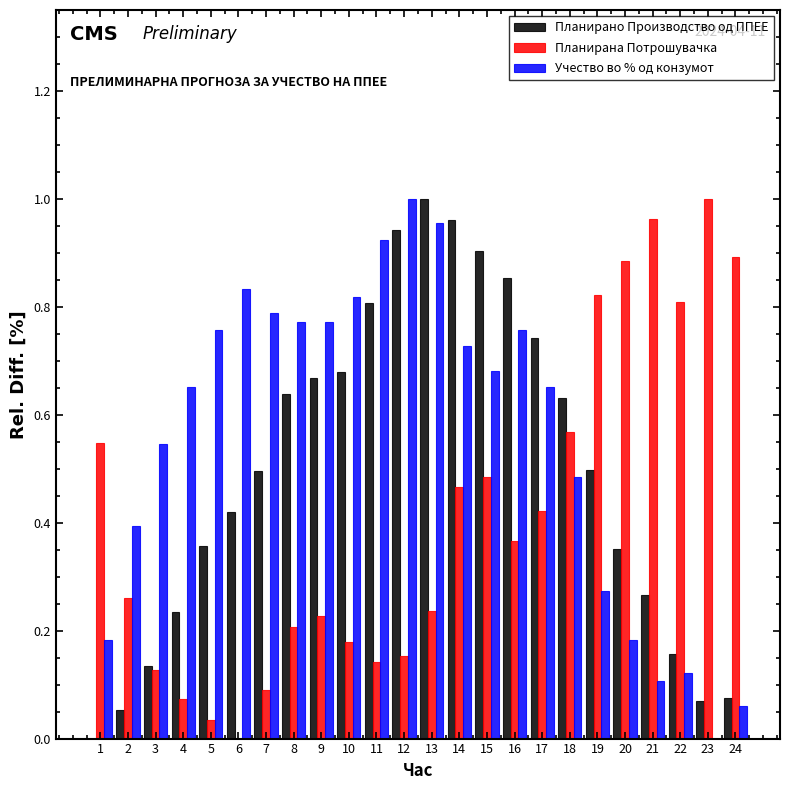

What are all the series names shown in the legend?

Планирано Производство од ППЕЕ, Планирана Потрошувачка, Учество во % од конзумот